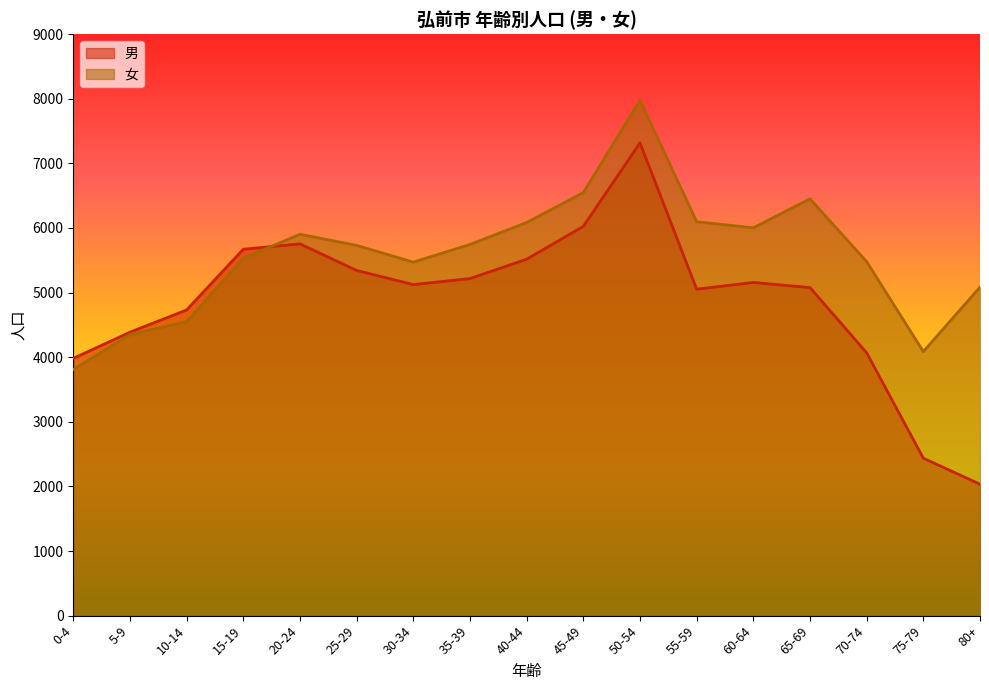

Reading left to right, what are all the values shown in this chart?

男: 0-4=3981	5-9=4387	10-14=4731	15-19=5671	20-24=5754	25-29=5343	30-34=5124	35-39=5217	40-44=5517	45-49=6025	50-54=7317	55-59=5053	60-64=5157	65-69=5078	70-74=4068	75-79=2437	80+=2034
女: 0-4=3809	5-9=4352	10-14=4550	15-19=5531	20-24=5903	25-29=5731	30-34=5472	35-39=5745	40-44=6085	45-49=6547	50-54=7978	55-59=6097	60-64=6003	65-69=6451	70-74=5479	75-79=4087	80+=5085